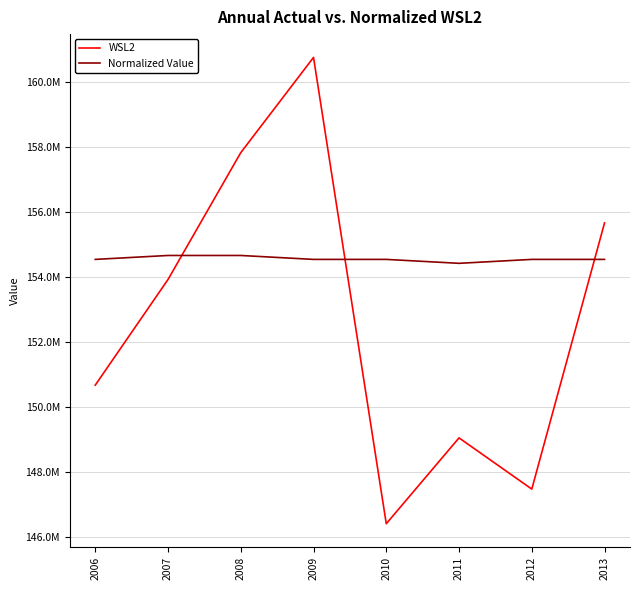

List the series in order of their overall mean, lowest first.

WSL2, Normalized Value